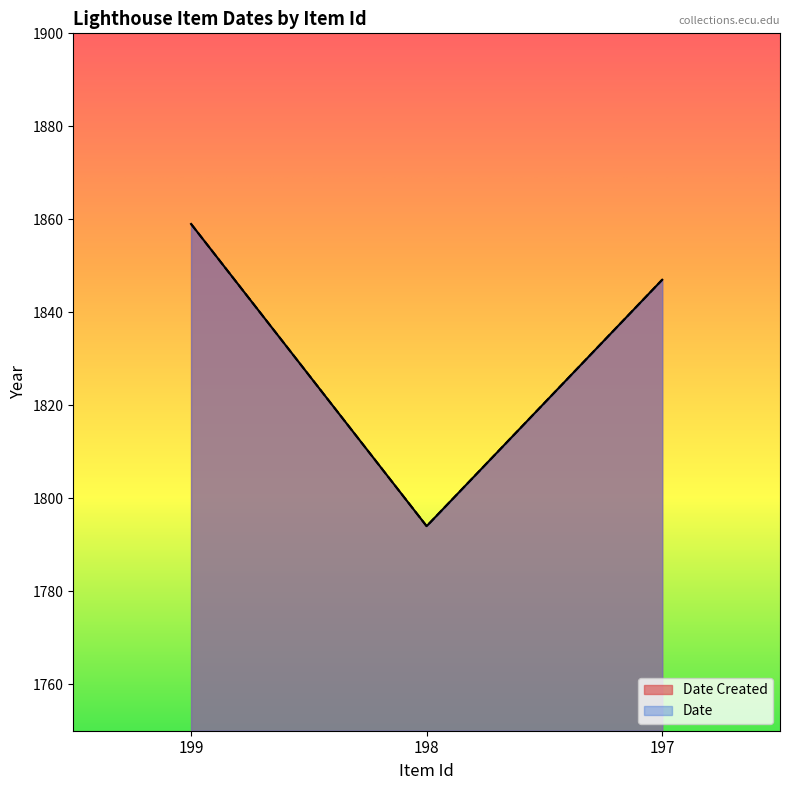

At which category does the chart reach its minimum across all series?

198